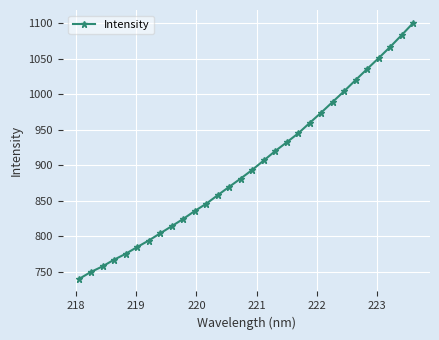

What is the difference between the maximum and minimum values?

360.3